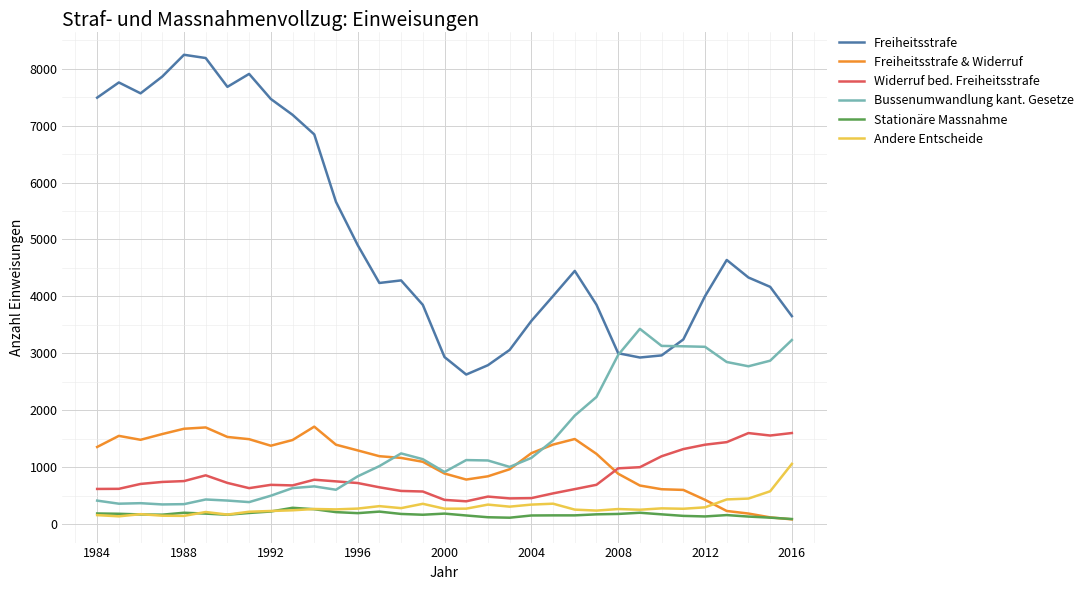

What is the highest value of the Andere Entscheide series?

1059